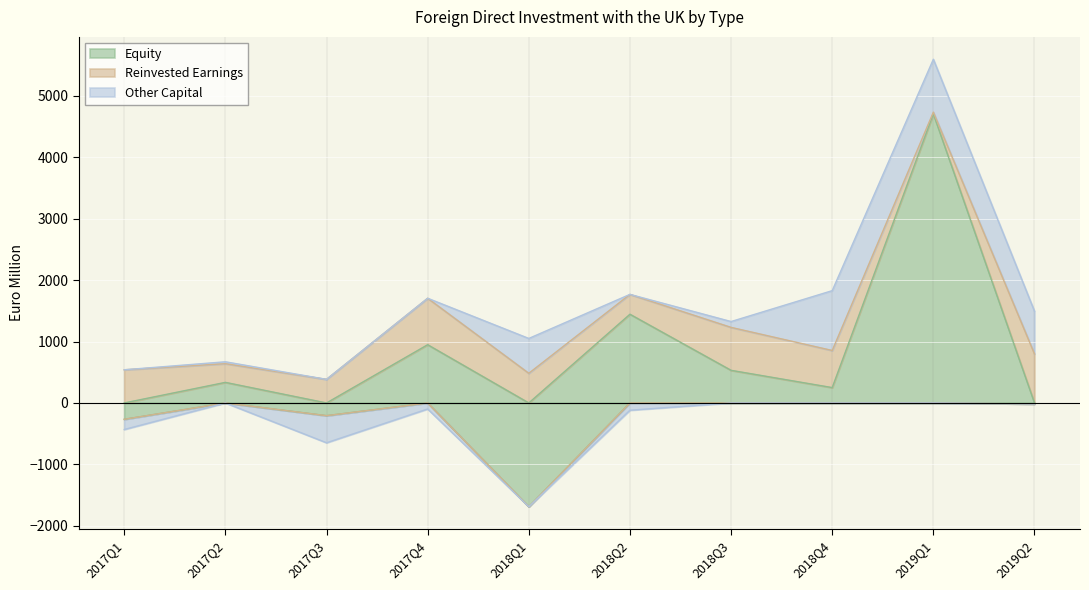

Is the value of Reinvested Earnings at 2019Q2 greater than the value of Equity at 2018Q4?

Yes